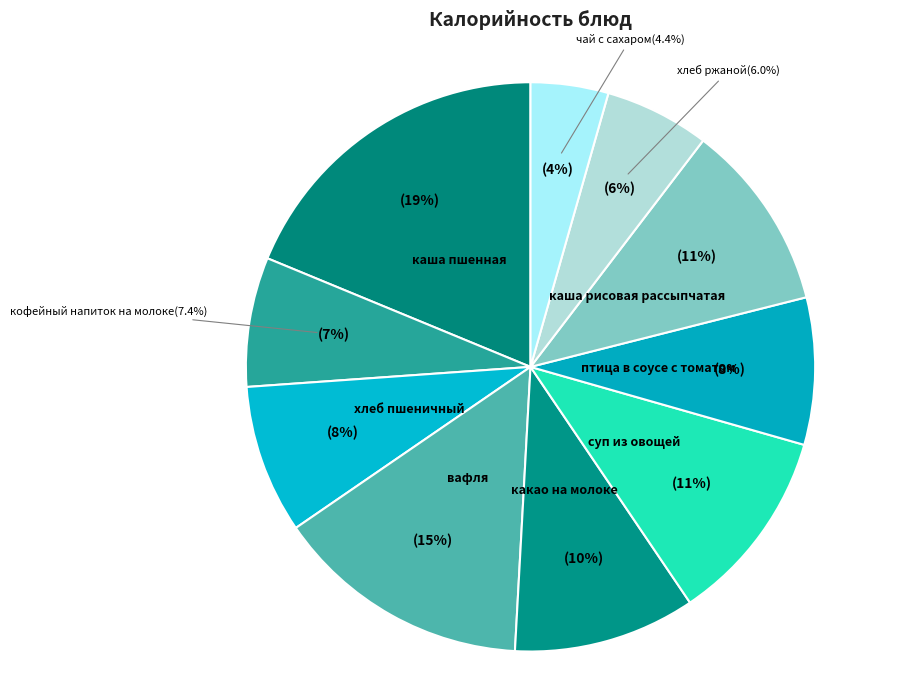

Is there any slice that represents more than half of the pie?

No